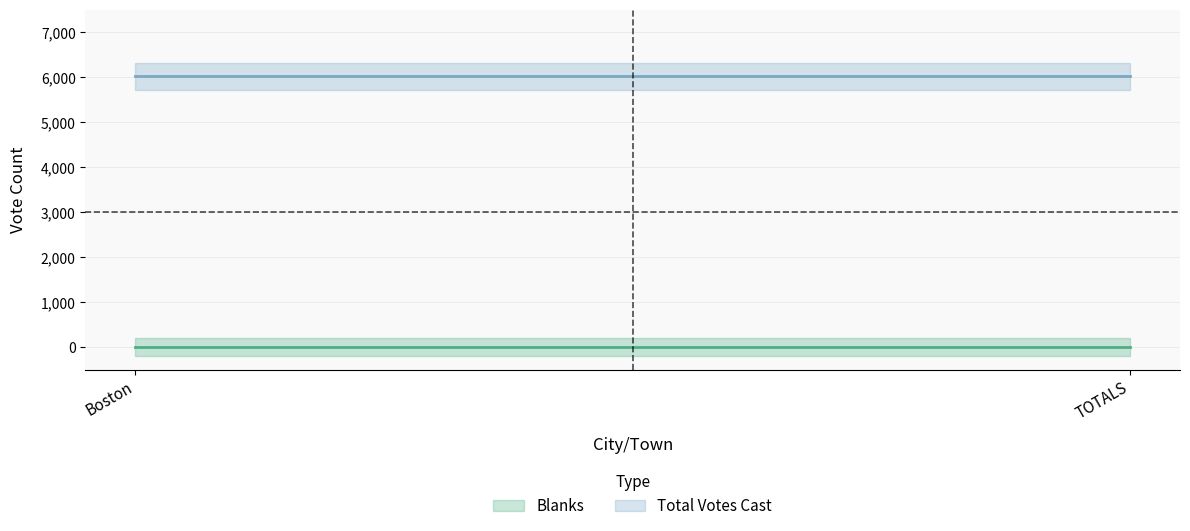

Between TOTALS and Boston, which is larger?

TOTALS